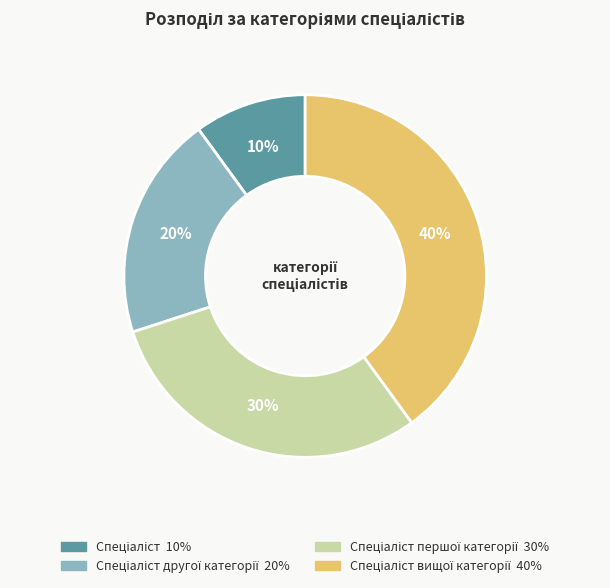

Is there a majority slice in this chart?

No